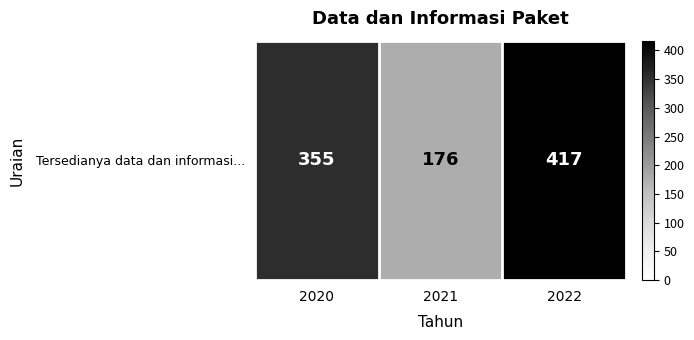

Which has a higher value, 2022 or 2021?

2022